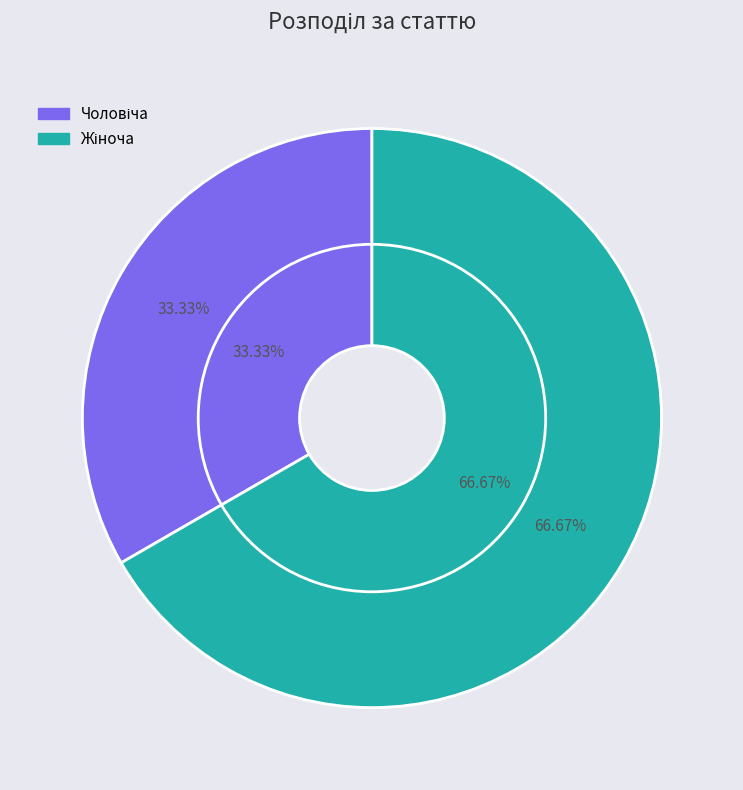

Does any single category account for the majority?

Yes